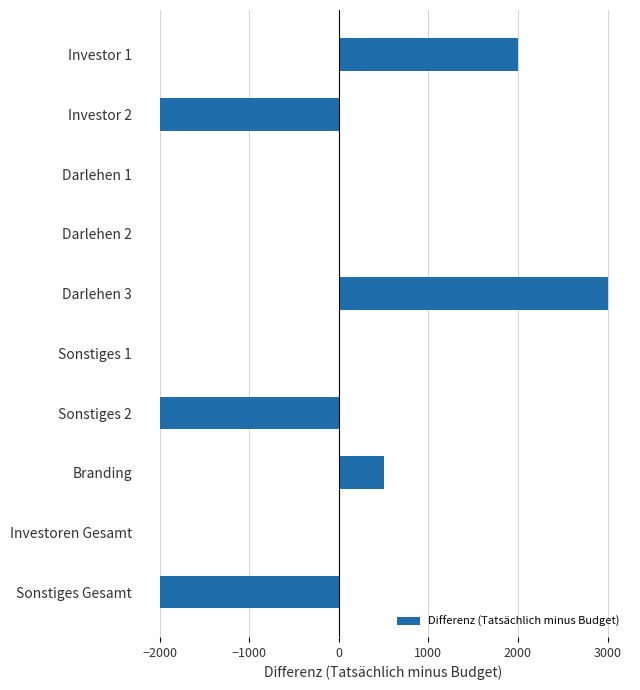

Is it true that the value at Darlehen 1 is 0?

True